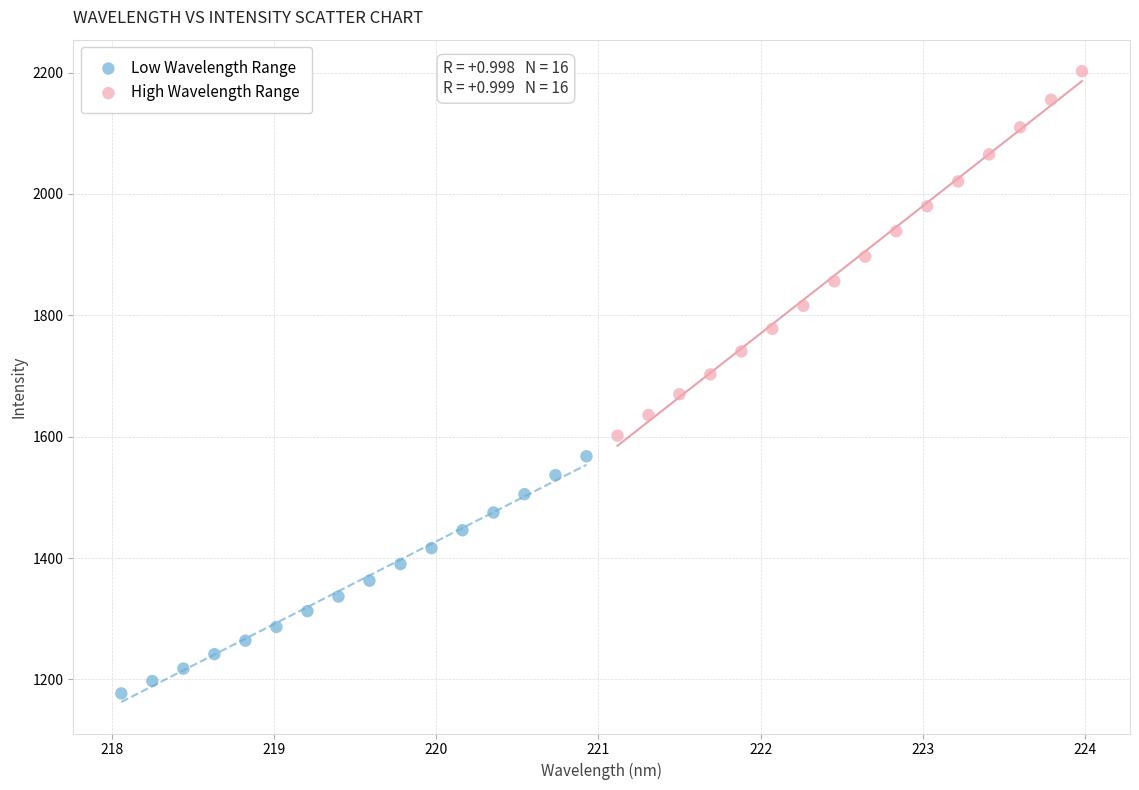

Which series has the largest Y range (max minus min)?

High Wavelength Range